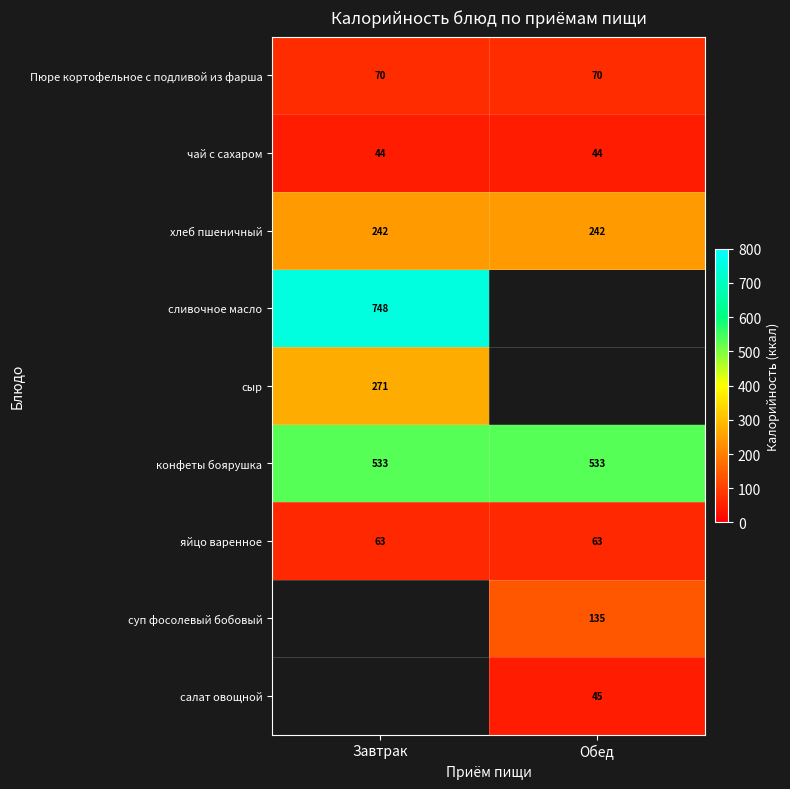

What is the sum of the конфеты боярушка values at Обед and Завтрак?

1066